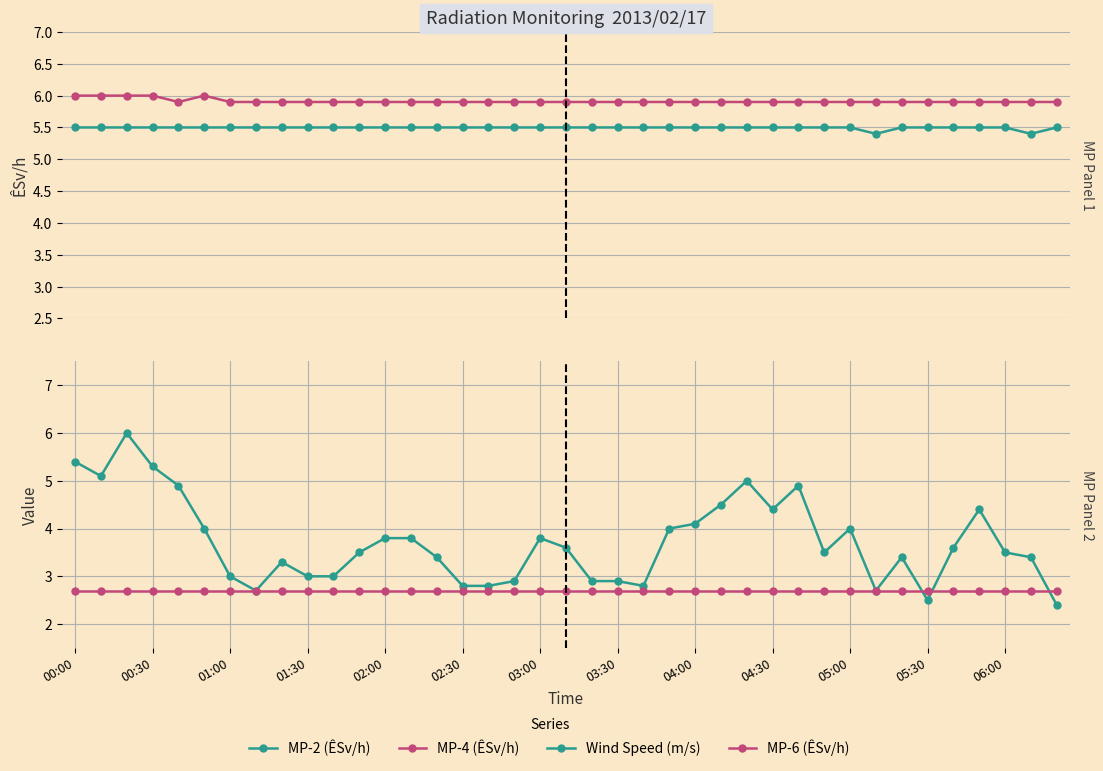

What position from the left is 31?

32